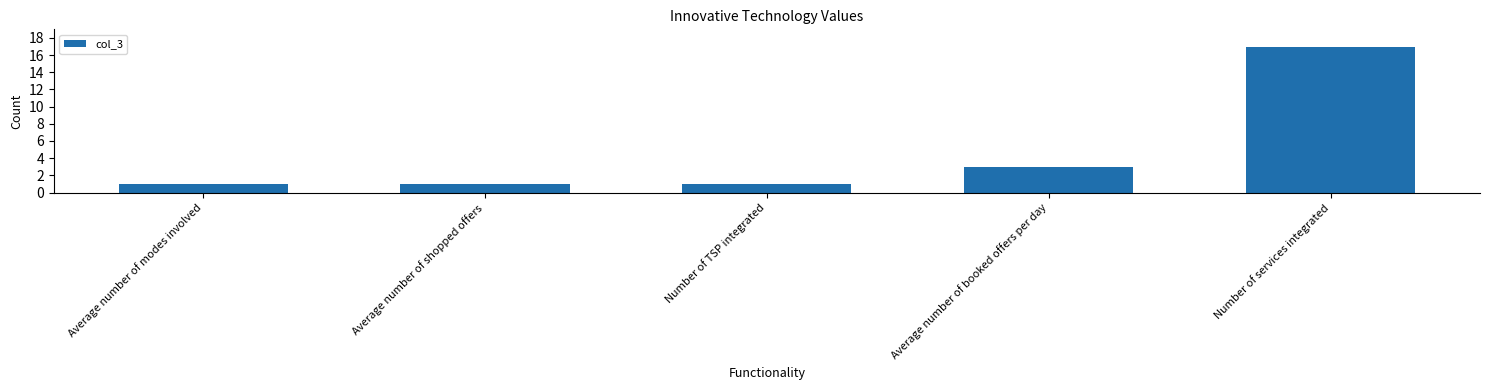

What is the change in value from Number of TSP integrated to Average number of booked offers per day?

+2